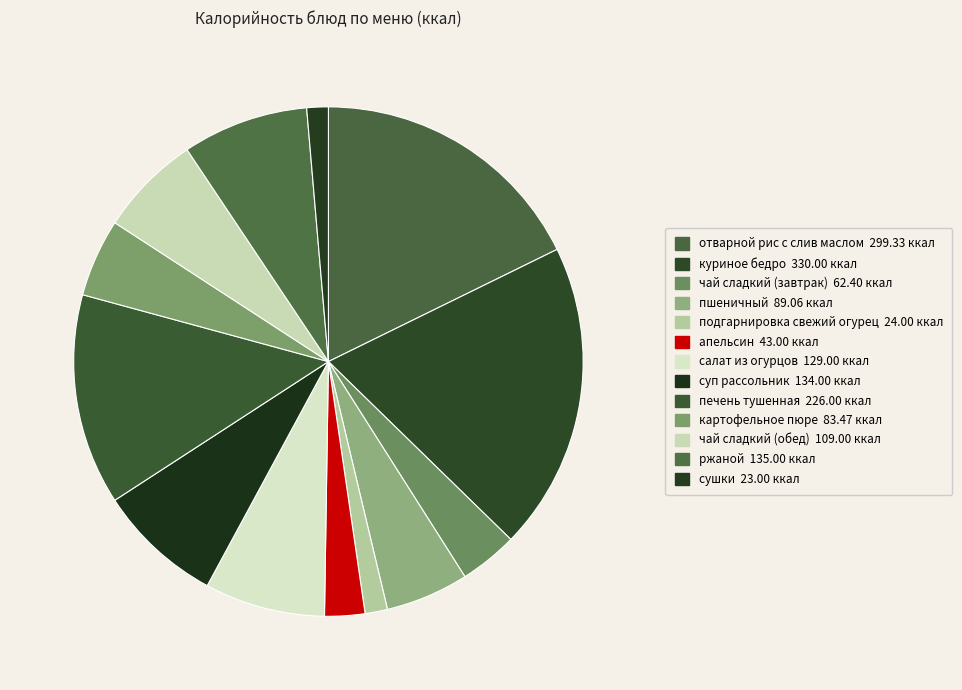

What is the largest slice in the pie chart?

куриное бедро